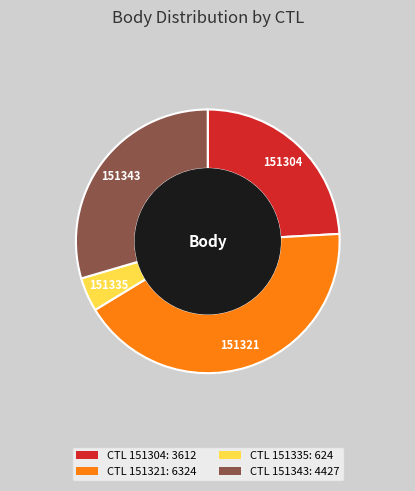

Do 151335 and 151304 together represent more than half of the pie?

No